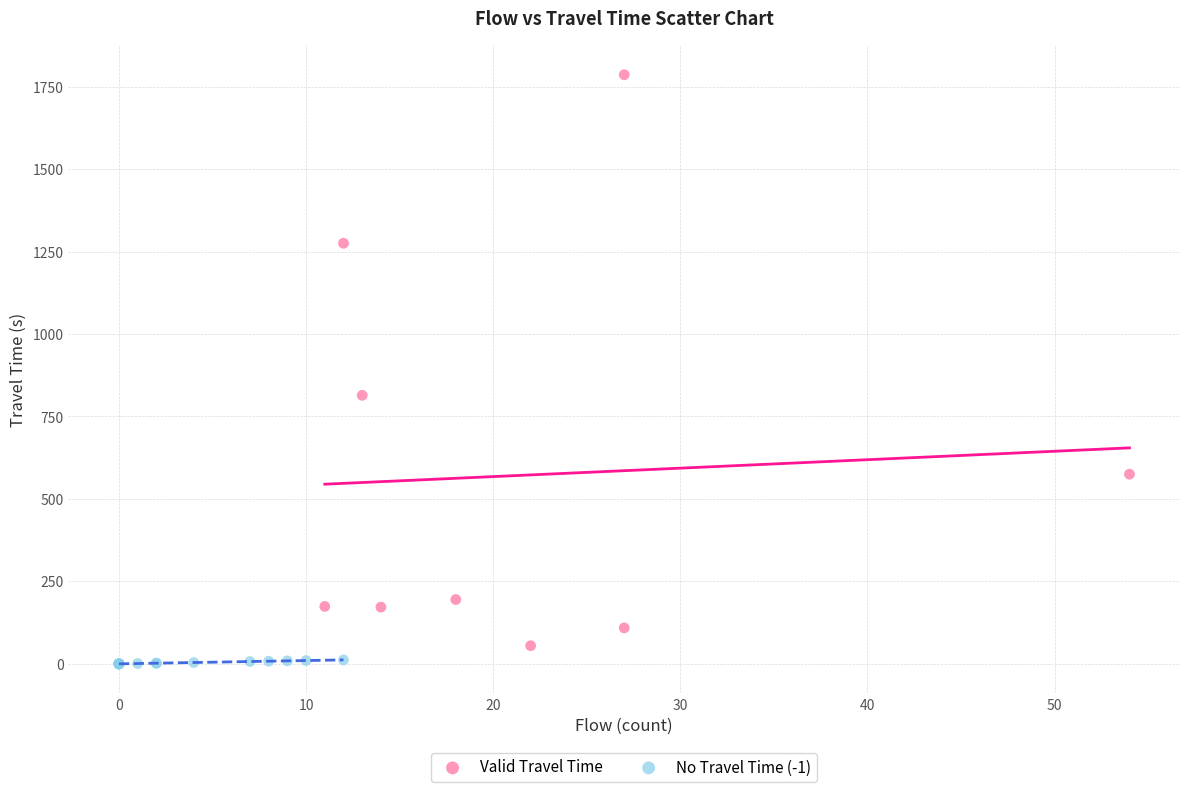

Which series has the widest spread of Y values?

Valid Travel Time